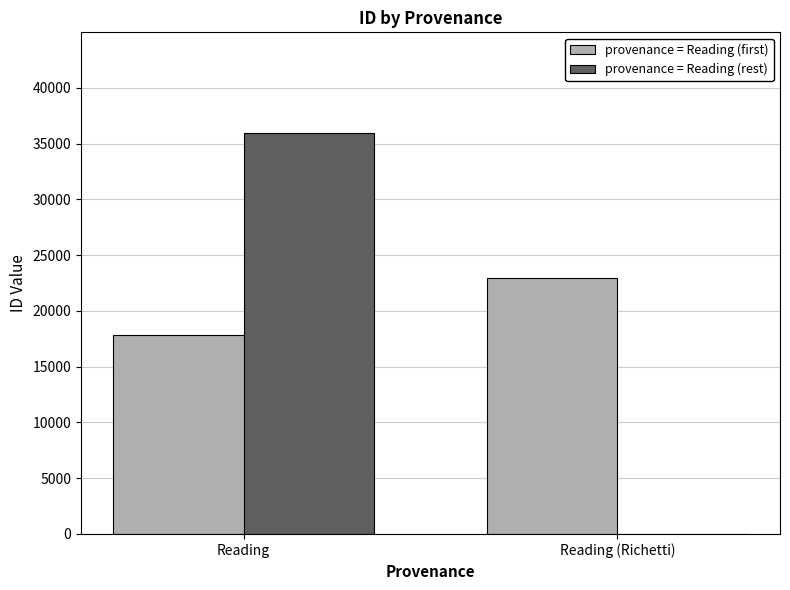

Which label corresponds to the largest value in the chart?

Reading